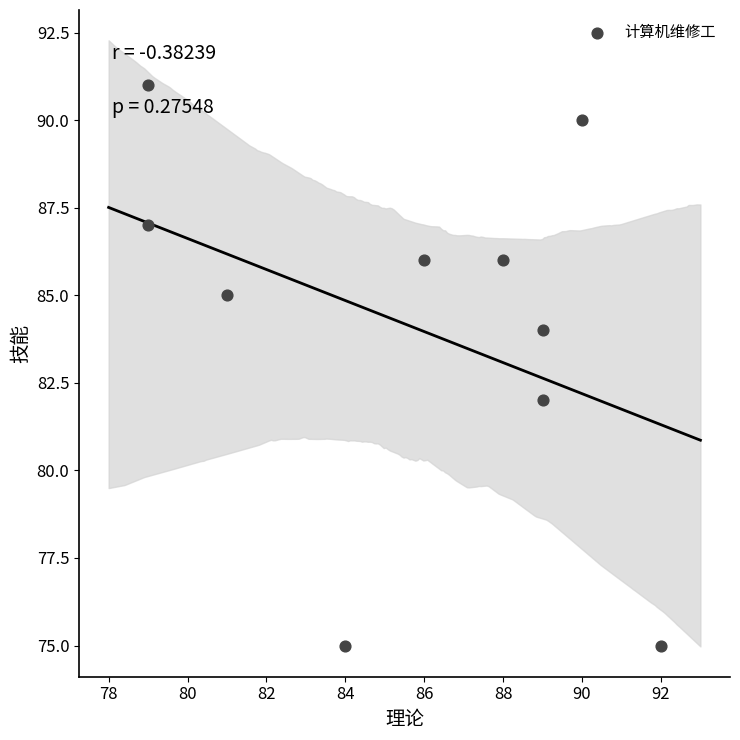

What is the average X value?

86